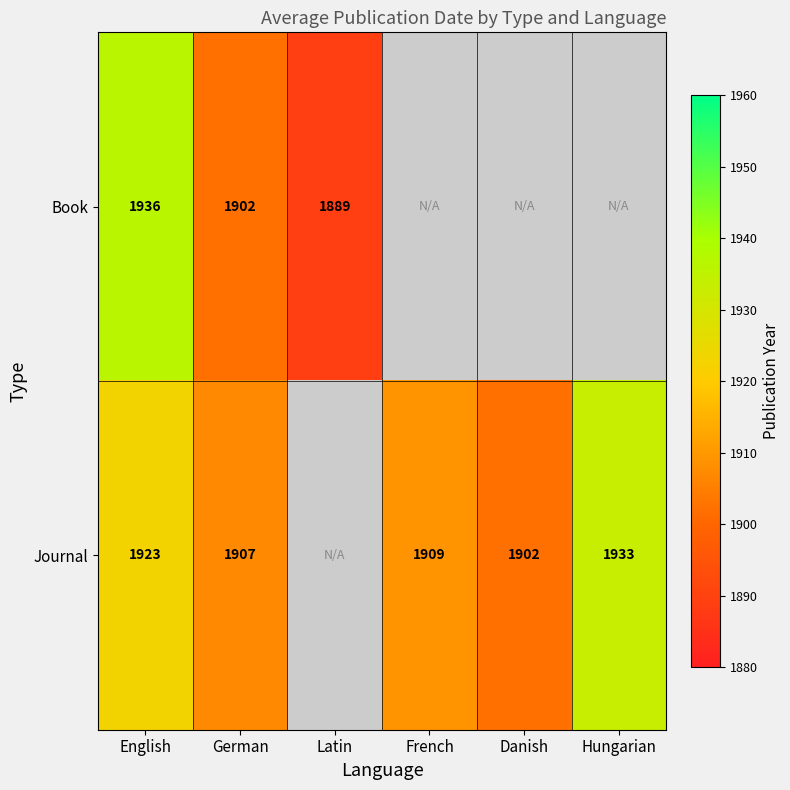

True or false: Journal has a value of 1280 at French.

False